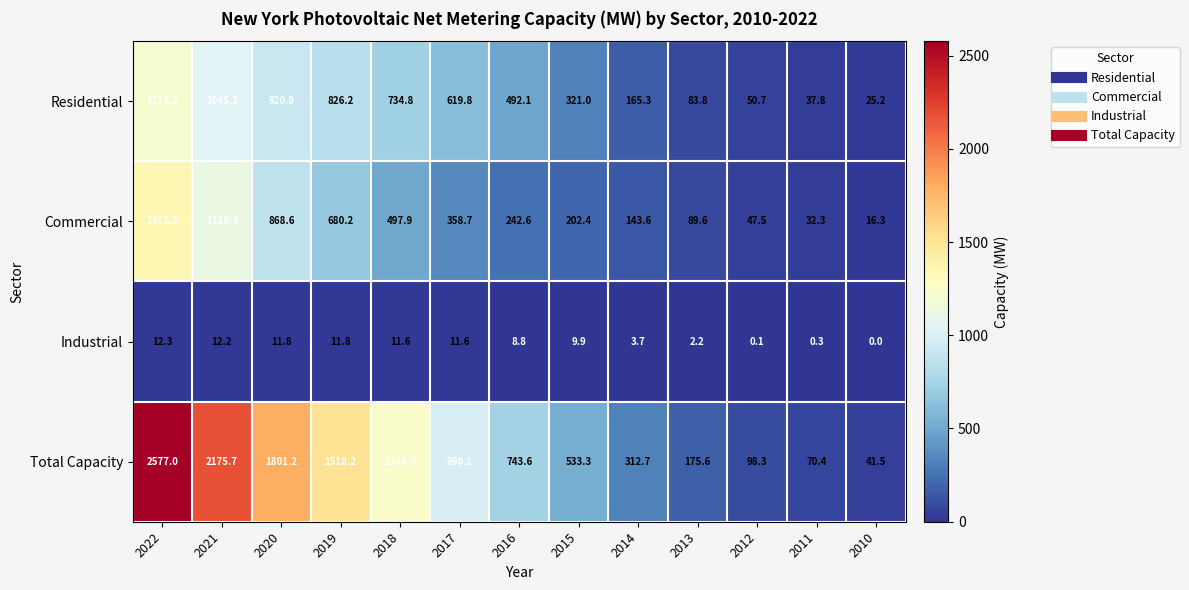

The value of Industrial at 2011 is 0.3. True or false?

True